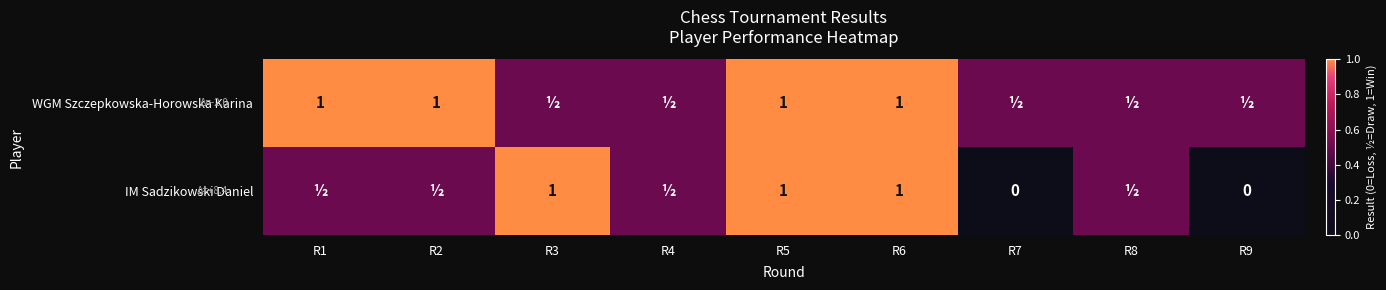

True or false: WGM Szczepkowska-Horowska Karina has a value of 0.5 at R1.

False